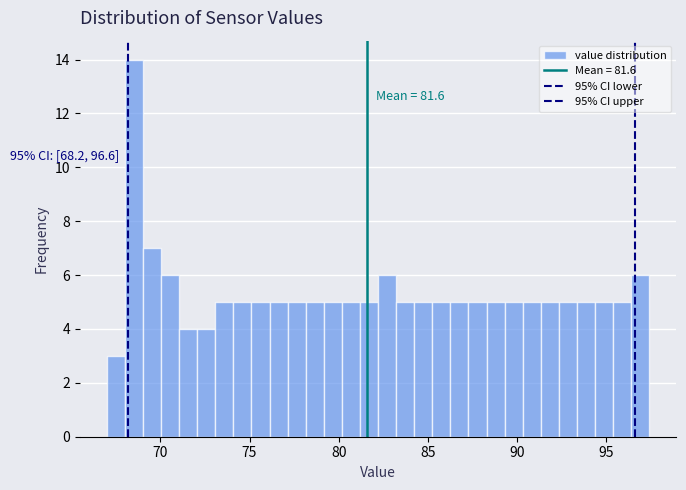

Read against the x-axis, roughly where is the centre of the tallest bar?

68.5